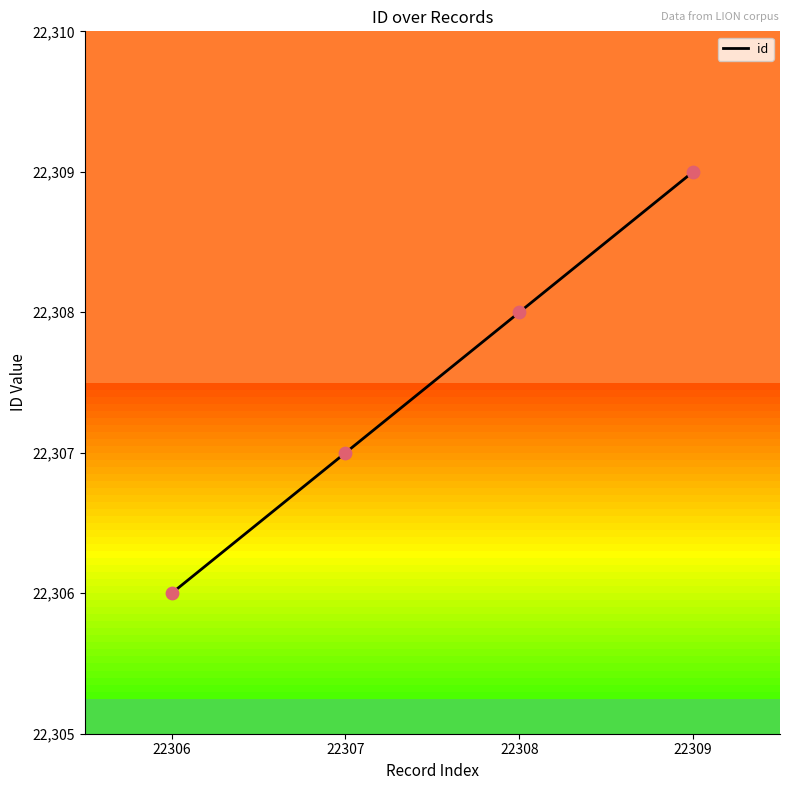

What is the change in value from 22306 to 22309?

+3